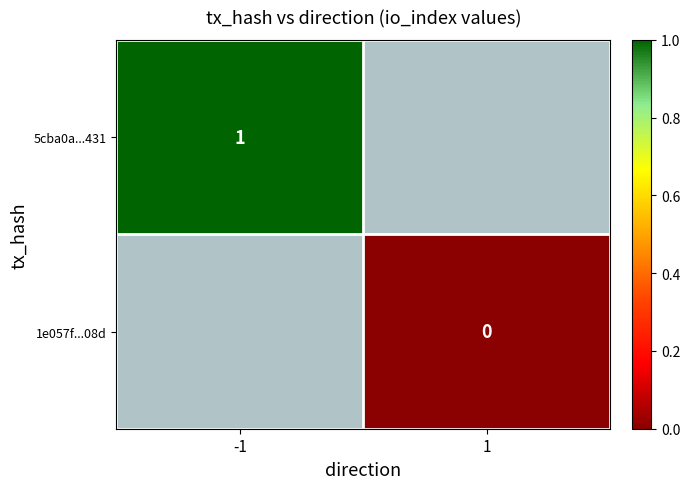

The 5cba0a...431 series shows 1 at -1. True or false?

True